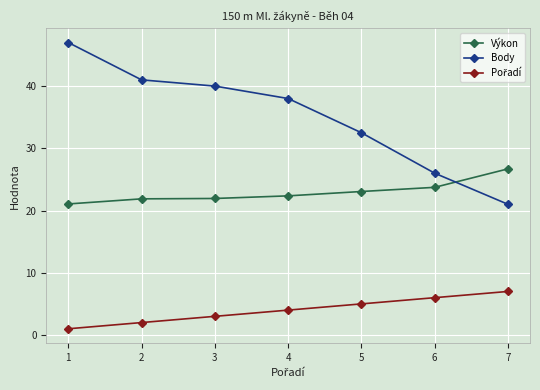

Which series has the largest total across all categories?

Body